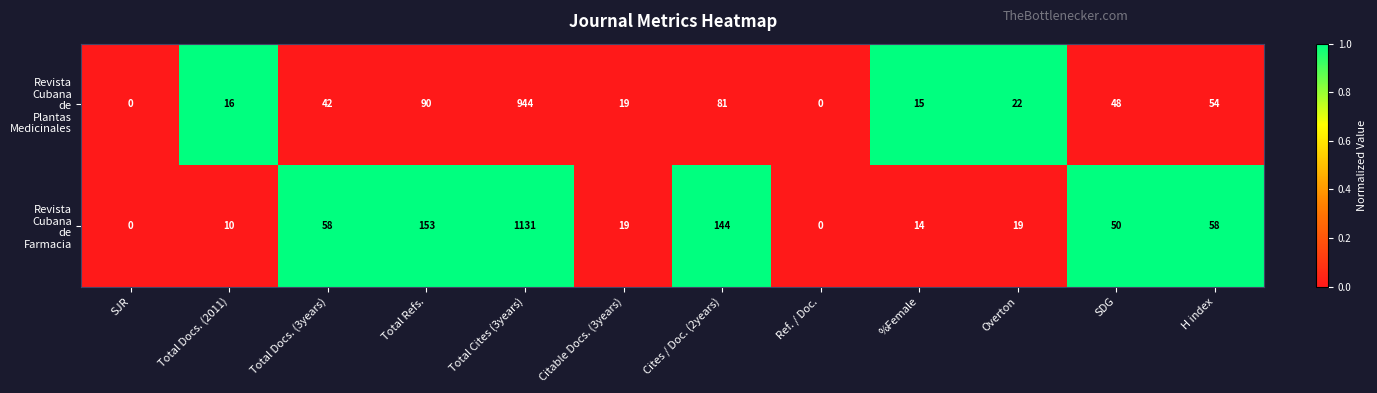

What is the maximum value shown in the chart?

1131